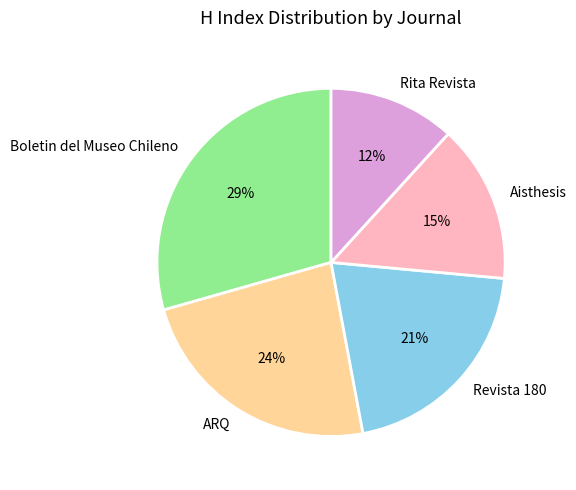

Which has a higher value, ARQ or Revista 180?

ARQ